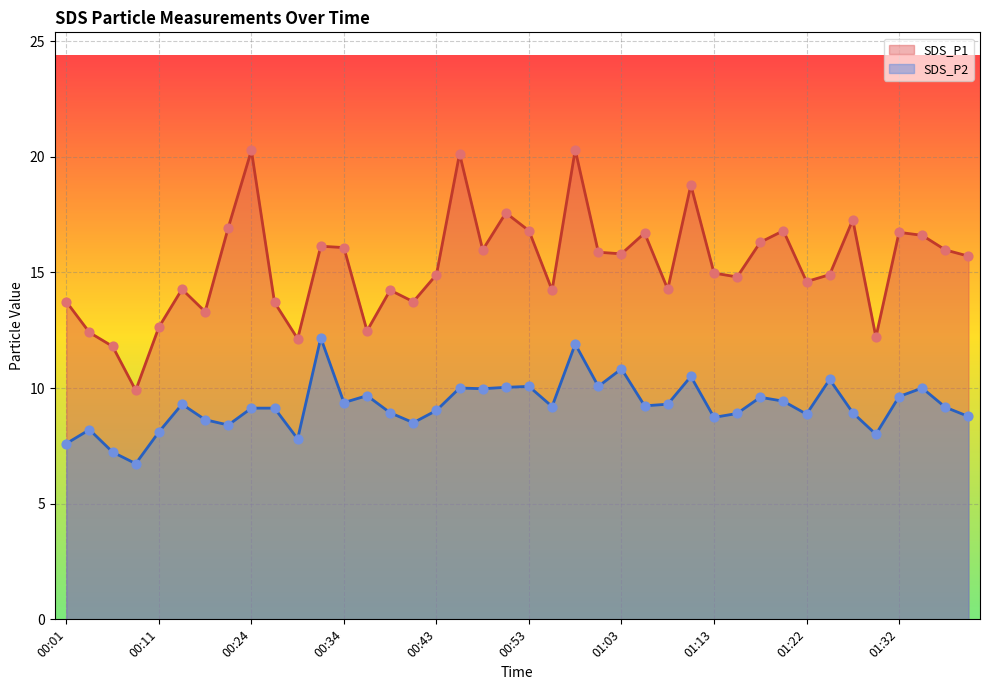

Which series has the largest total across all categories?

SDS_P1